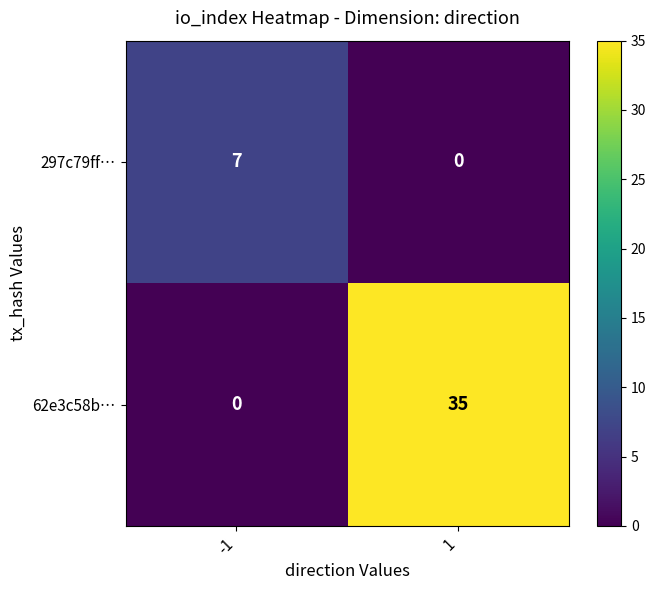

What is the difference between the 62e3c58b… values at -1 and 1?

35